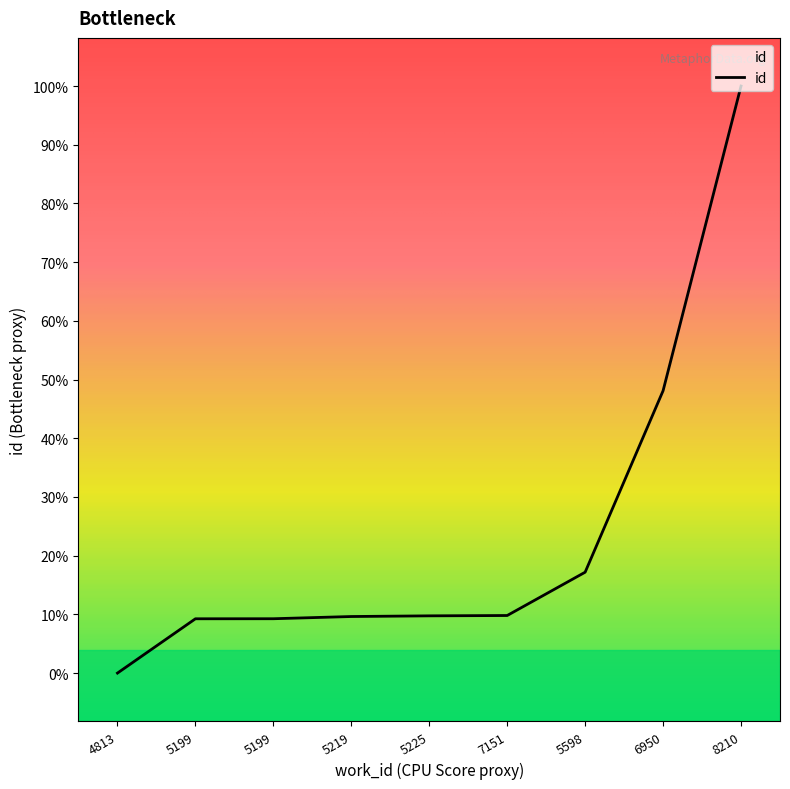

What is the label of the 8th point from the right?

5199